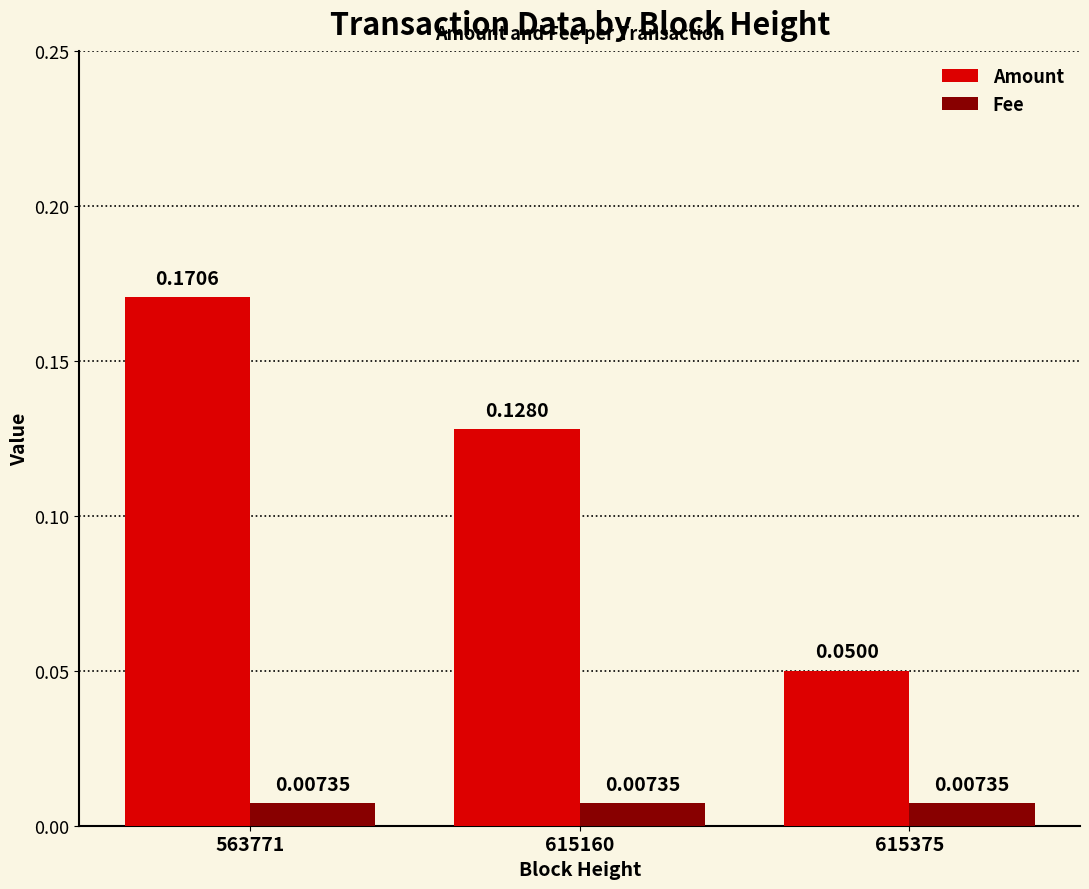

Rank the series by their average value, from highest to lowest.

Amount, Fee